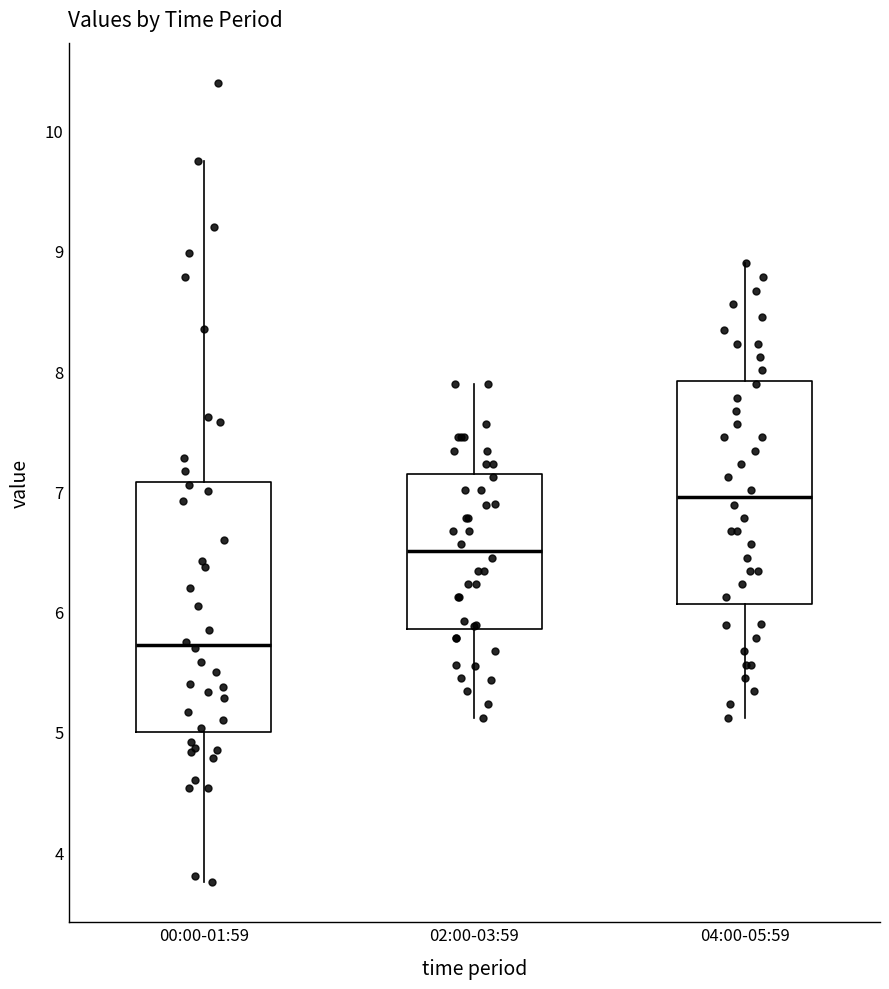

Which box's median line is the lowest?

00:00-01:59